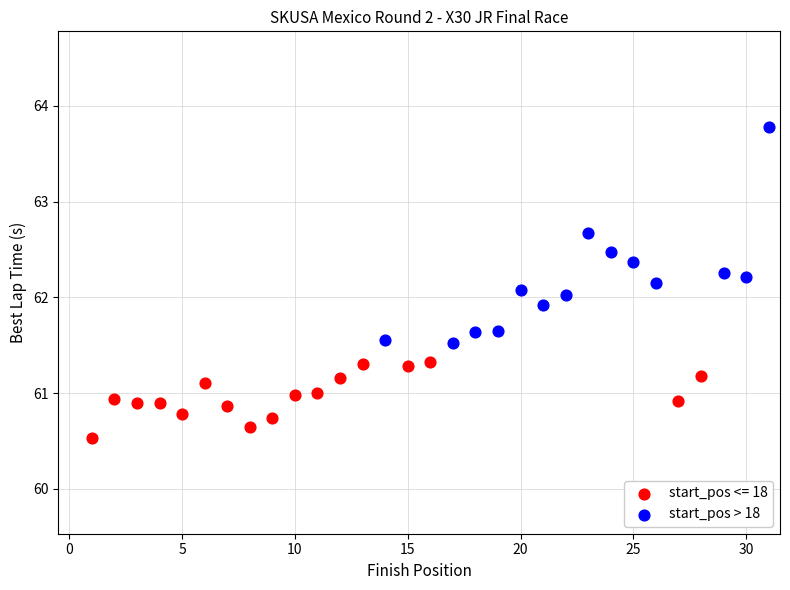

Which series reaches the maximum Y coordinate?

start_pos > 18